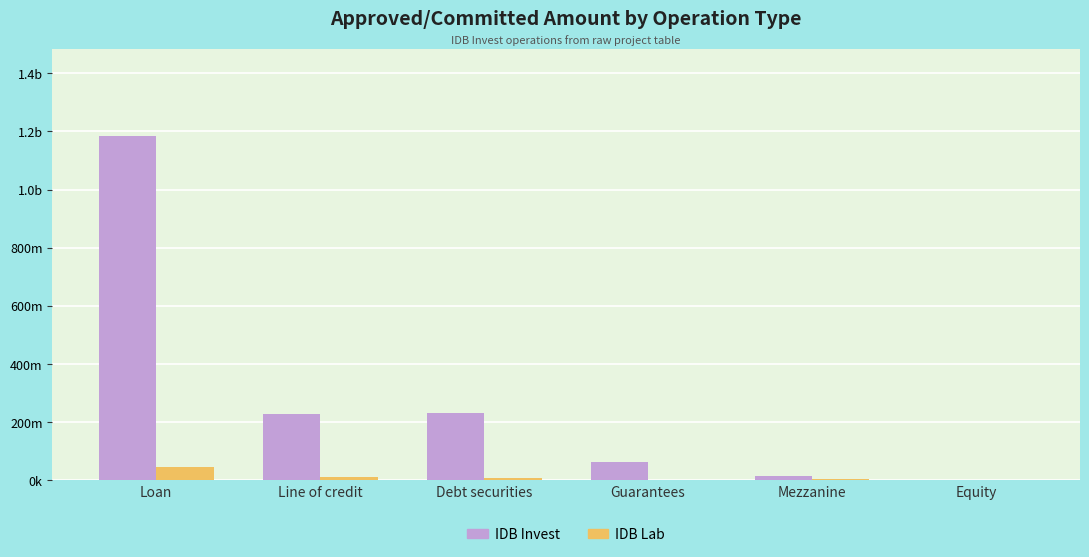

What position from the right is Line of credit?

5